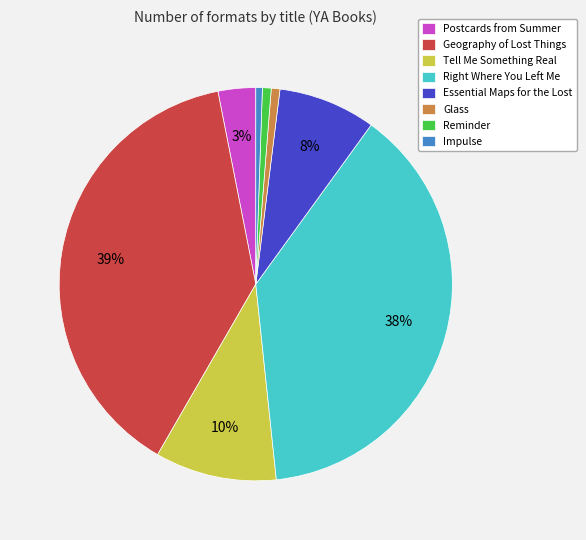

Is it true that Glass is 1% of the pie?

True